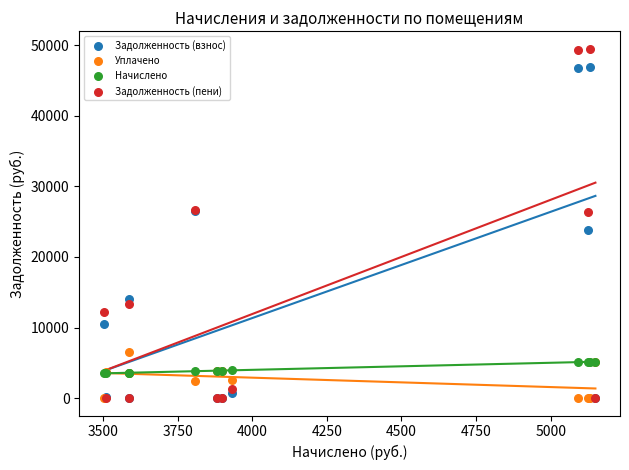

Across all series, what Y value is closest to 24750?

23854.8